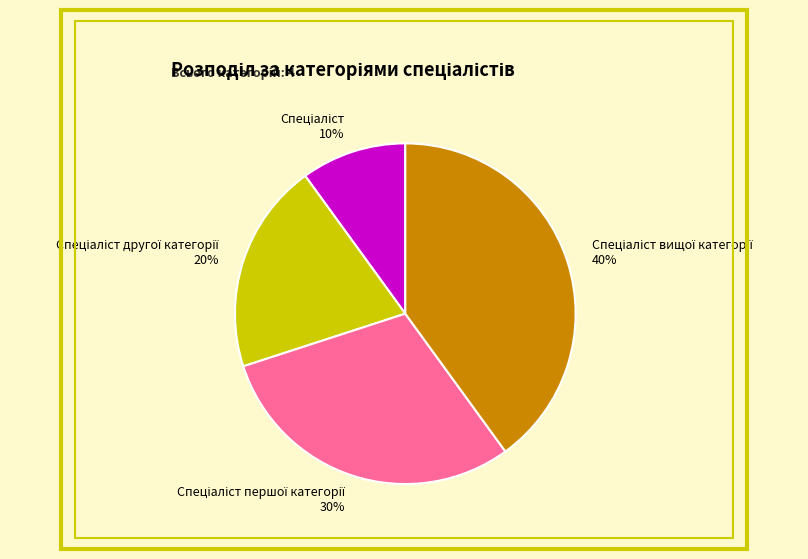

Is there any slice that represents more than half of the pie?

No